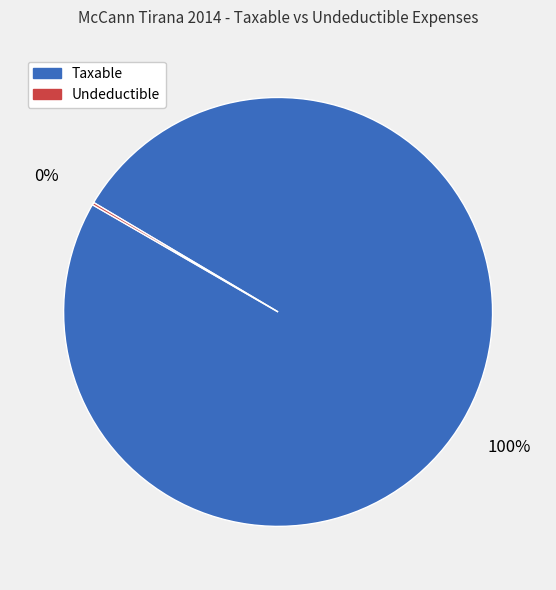

To the nearest percent, what percentage of the pie is Taxable?

100%